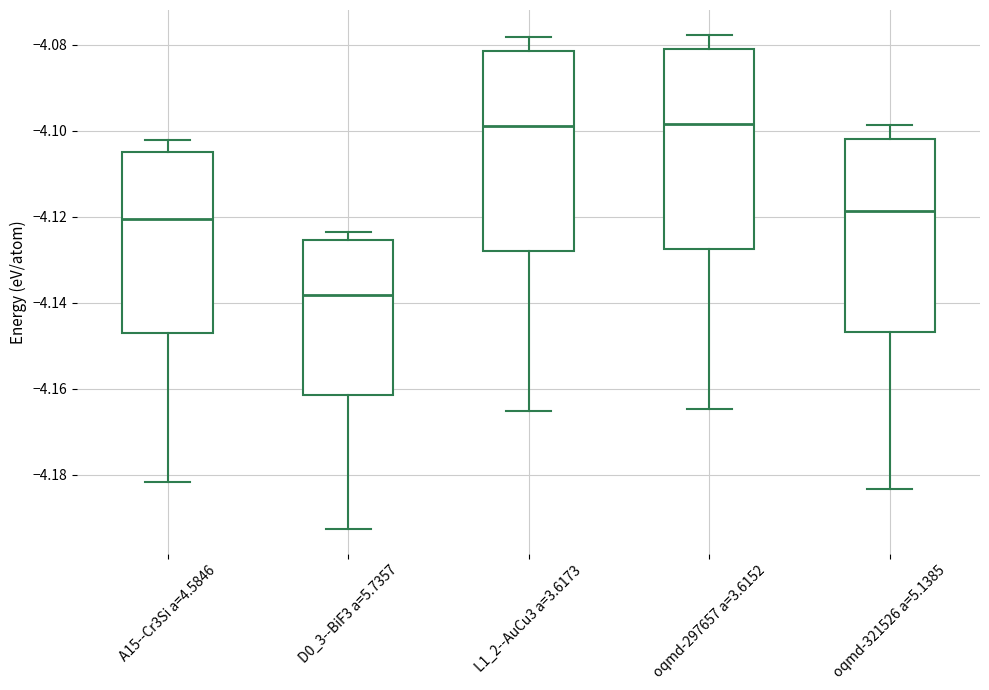

Reading left to right, read every box against the y-axis: the position of its median line, the range the box covers, and the ends of its whiskers. The values are not printed on the chart, so give them approximately, as read against the axis.

A15--Cr3Si a=4.5846: median -4.120, box -4.148 to -4.104, whiskers -4.182 to -4.102
D0_3--BiF3 a=5.7357: median -4.138, box -4.162 to -4.126, whiskers -4.192 to -4.124
L1_2--AuCu3 a=3.6173: median -4.100, box -4.128 to -4.082, whiskers -4.166 to -4.078
oqmd-297657 a=3.6152: median -4.098, box -4.128 to -4.082, whiskers -4.164 to -4.078
oqmd-321526 a=5.1385: median -4.118, box -4.146 to -4.102, whiskers -4.184 to -4.098